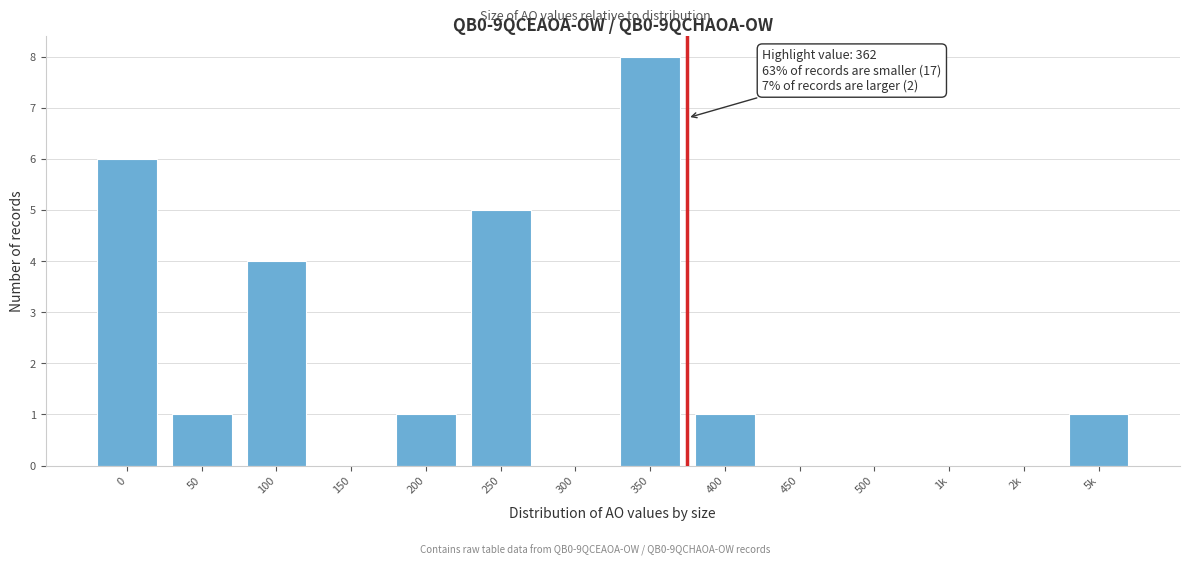

Reading left to right, transcribe all the data shown in this chart.

0=6	50=1	100=4	150=0	200=1	250=5	300=0	350=8	400=1	450=0	500=0	1k=0	2k=0	5k=1